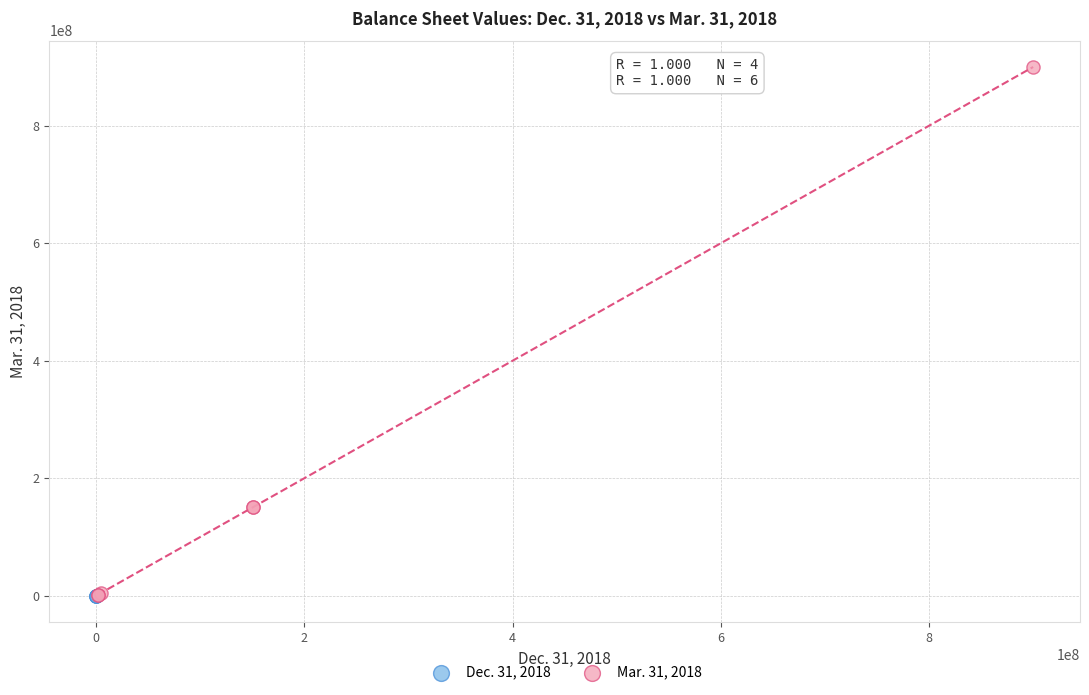

Which series reaches the maximum Y coordinate?

Mar. 31, 2018